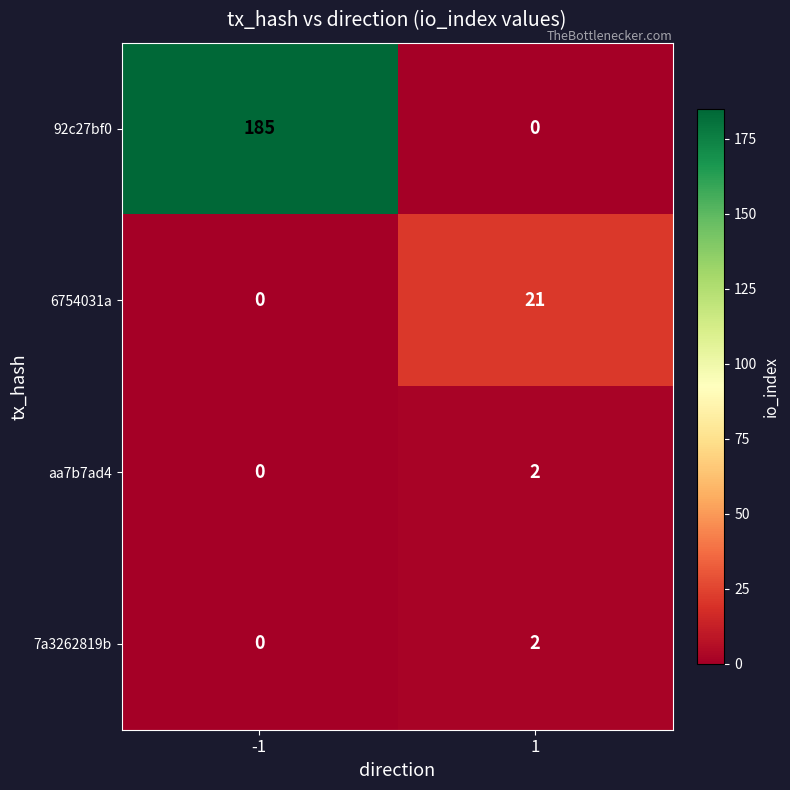

What is the sum of the 92c27bf0 values at 1 and -1?

185